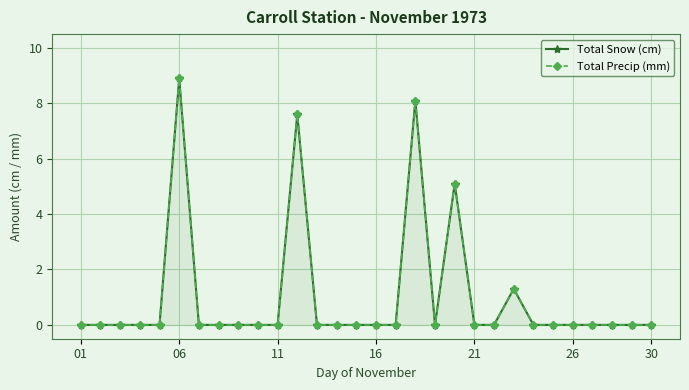

What is the maximum value for Total Precip (mm)?

8.9